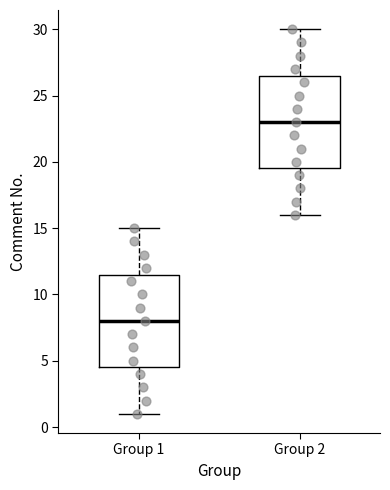

Reading left to right, transcribe this box plot: for each box, give where its median line is, the range the box spans, and where its two whiskers end, as read against the y-axis. The values are not printed on the chart, so give them approximately, as read against the axis.

Group 1: median 8.0, box 4.5 to 11.5, whiskers 1.0 to 15.0
Group 2: median 23.0, box 19.5 to 26.5, whiskers 16.0 to 30.0